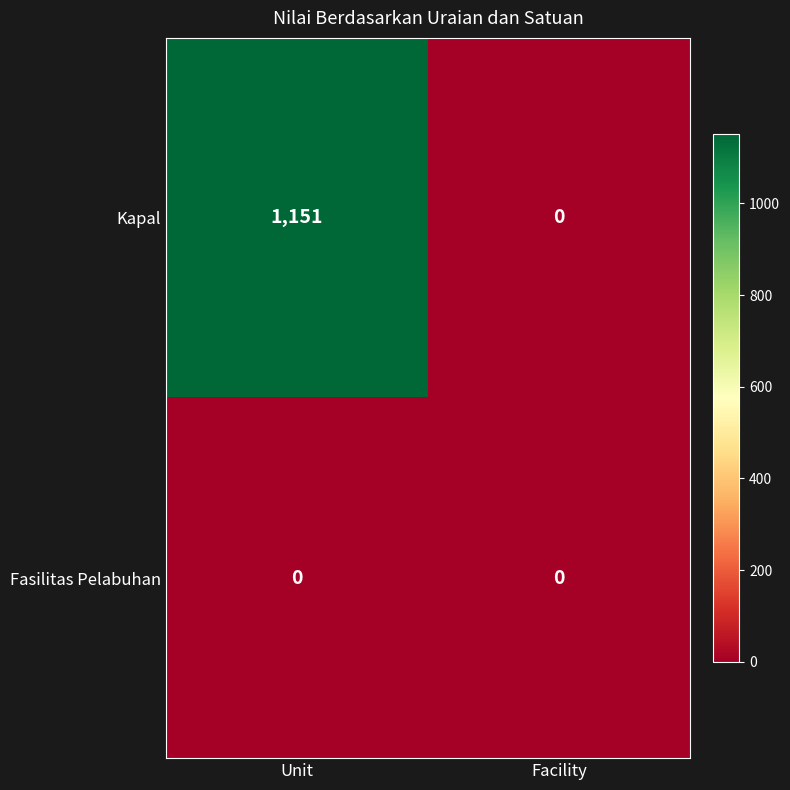

How many series are shown in this chart?

2